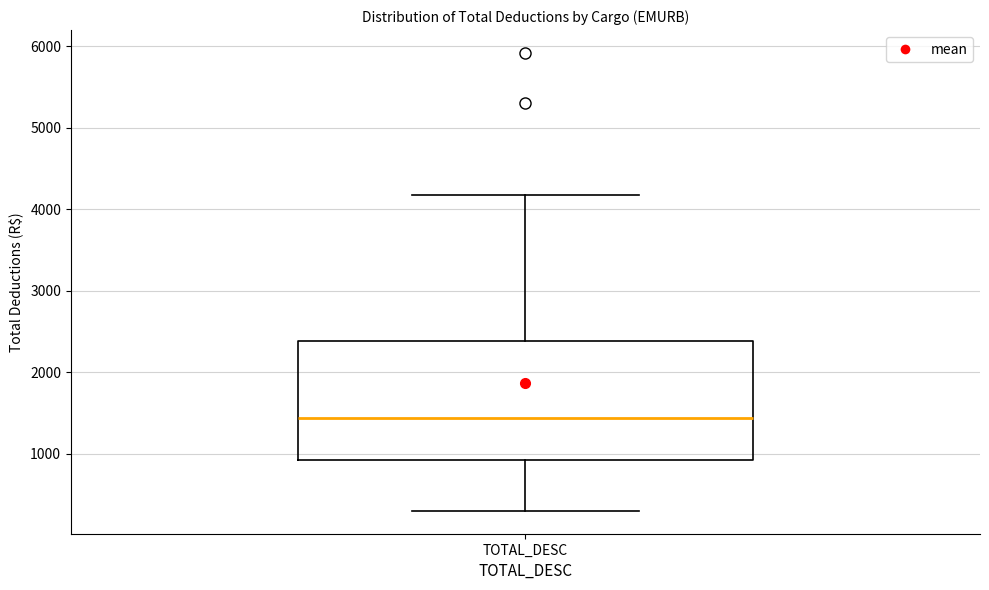

Where does the median line of the box for TOTAL_DESC sit on the y-axis? The values are not printed on the chart, so give them approximately, as read against the axis.

1400